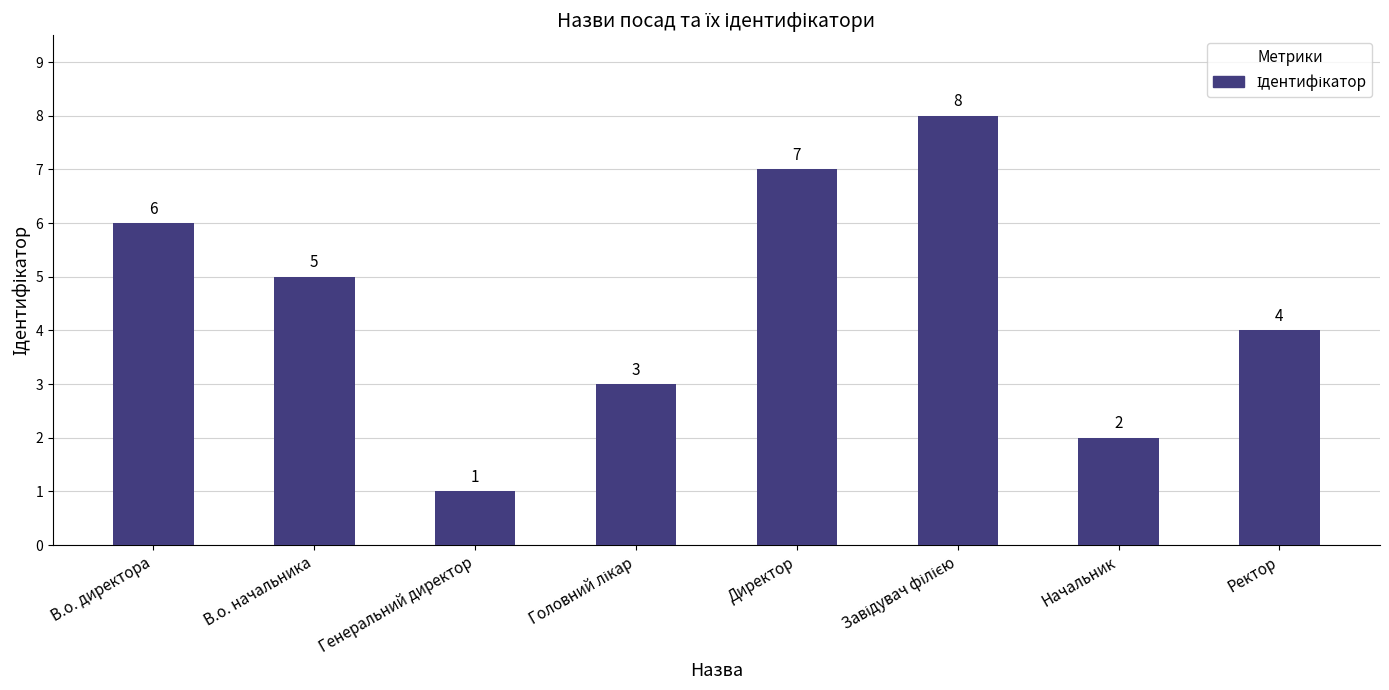

Count the values in the range 3 to 7.

5